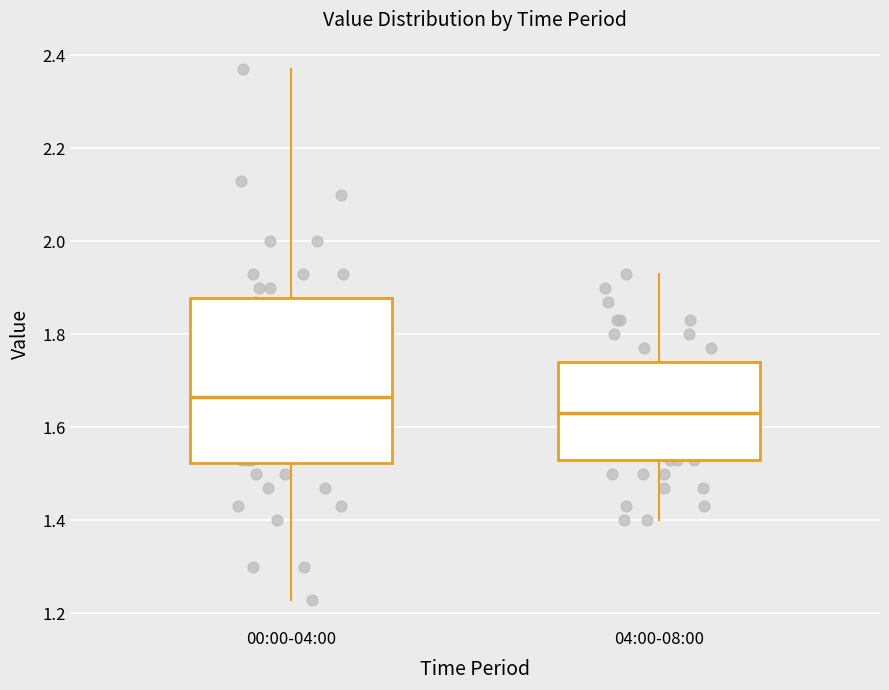

Where is the lower edge of the box for 00:00-04:00 on the y-axis? The values are not printed on the chart, so give them approximately, as read against the axis.

1.52